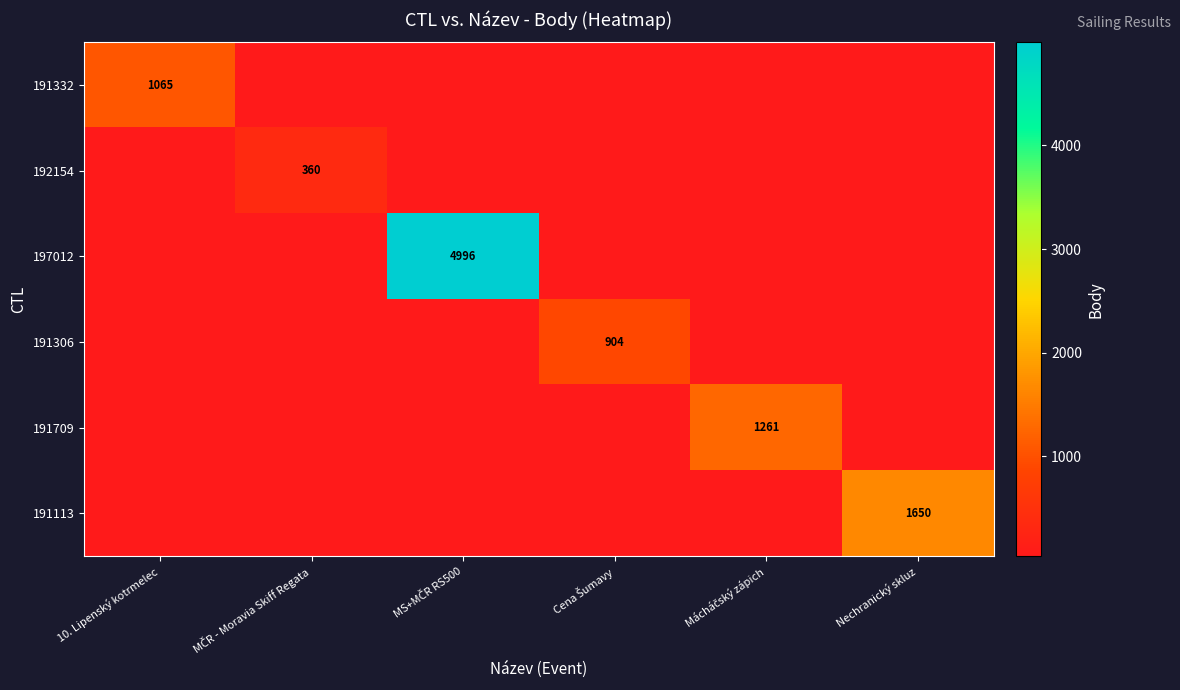

What is the minimum value for 197012?

36